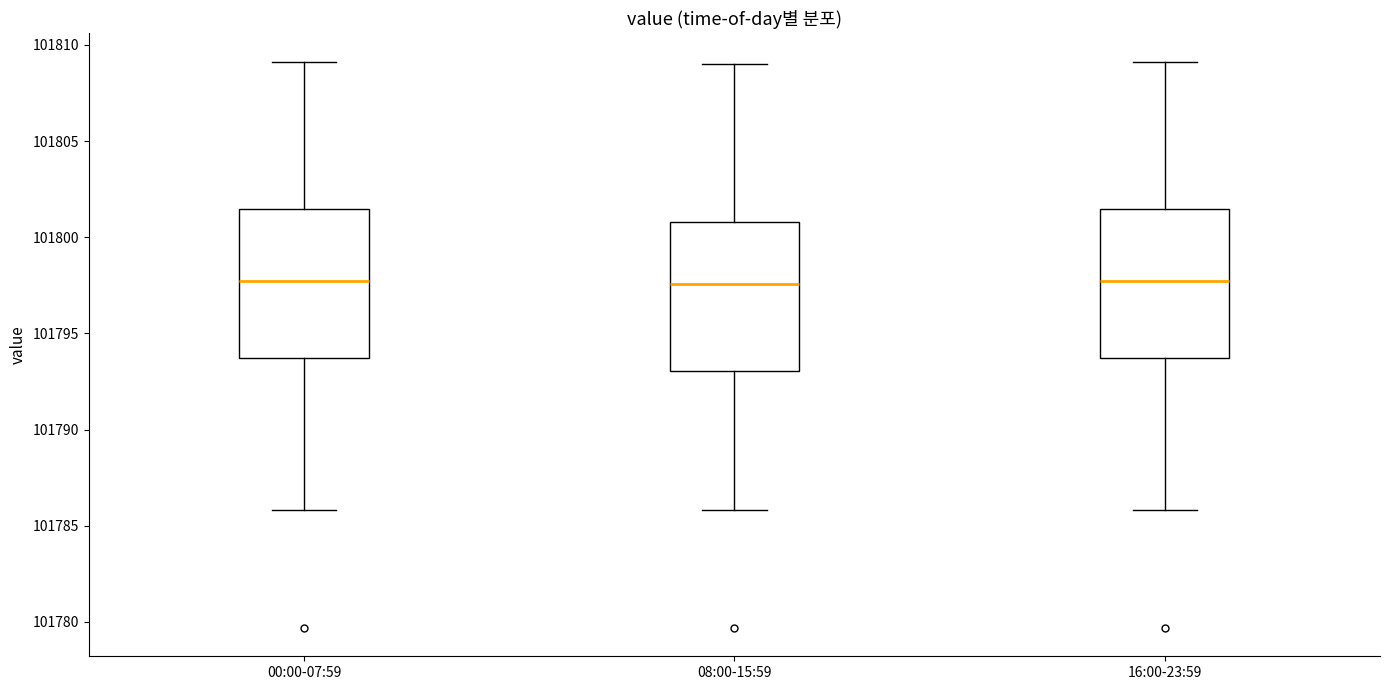

Where is the lower edge of the box for 00:00-07:59 on the y-axis? The values are not printed on the chart, so give them approximately, as read against the axis.

101793.5